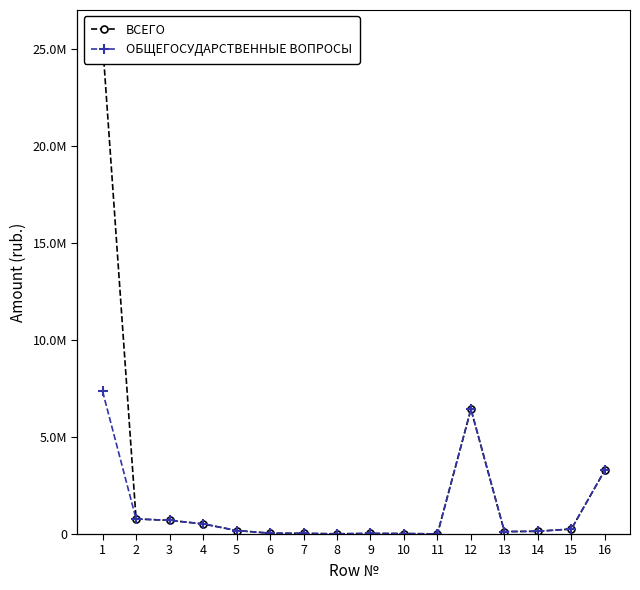

Rank the categories by ОБЩЕГОСУДАРСТВЕННЫЕ ВОПРОСЫ value from highest to lowest.

1, 12, 16, 2, 3, 4, 15, 5, 14, 13, 6, 7, 9, 10, 8, 11